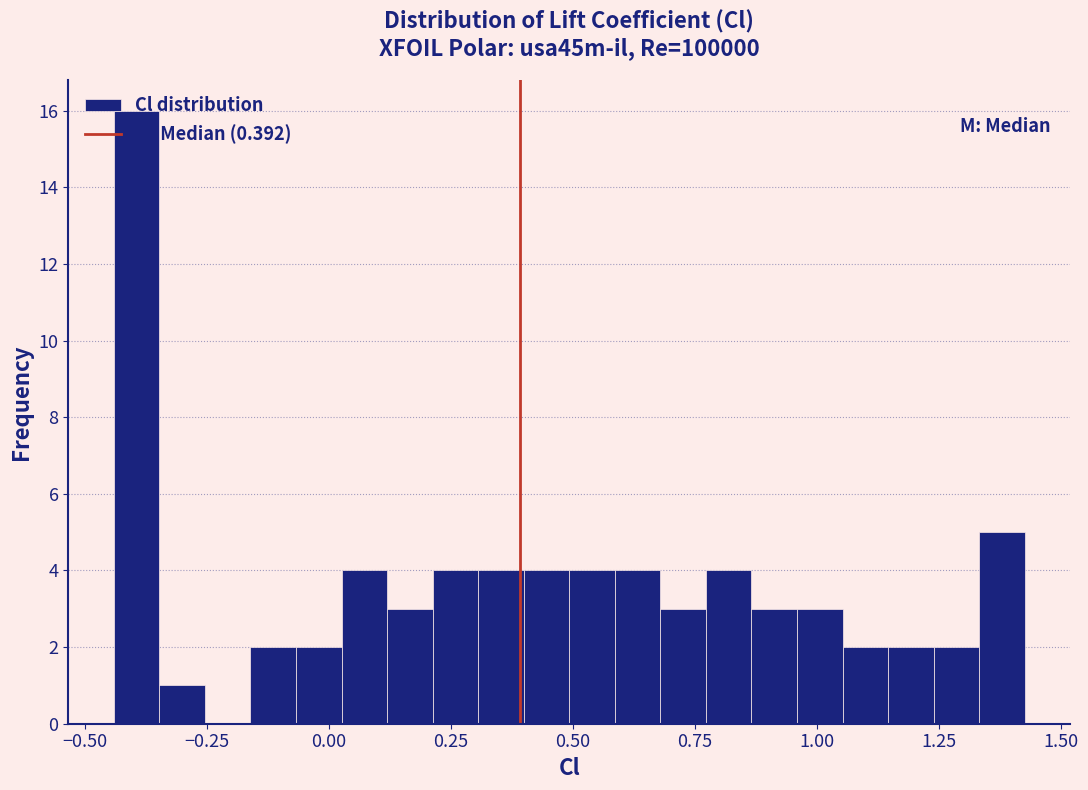

Around what value on the x-axis is the tallest bar? Give the approximate position of its centre, as read against the axis.

-0.40